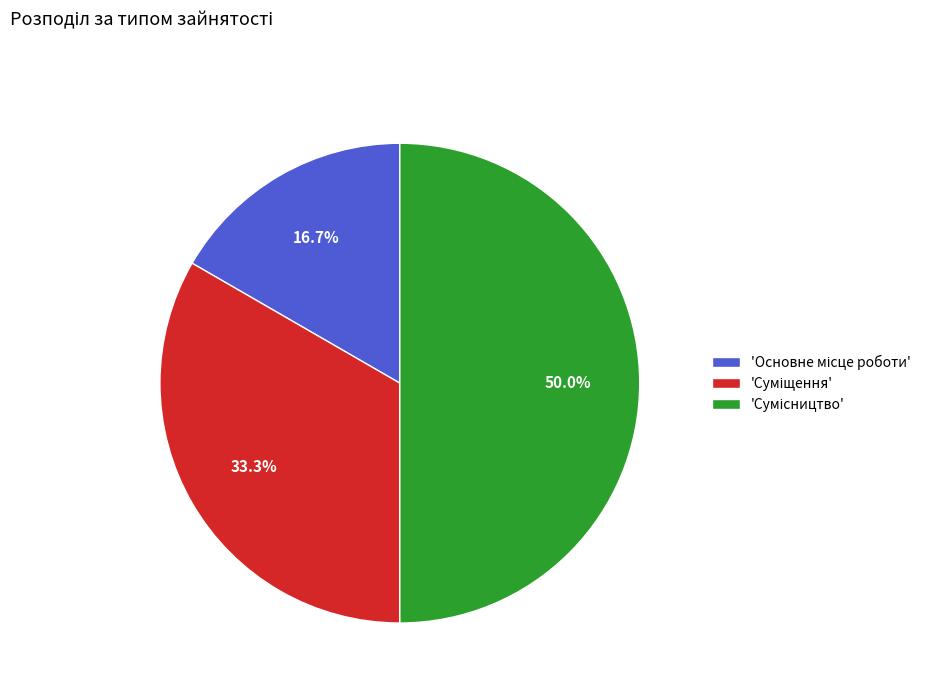

How many segments does this pie chart have?

3